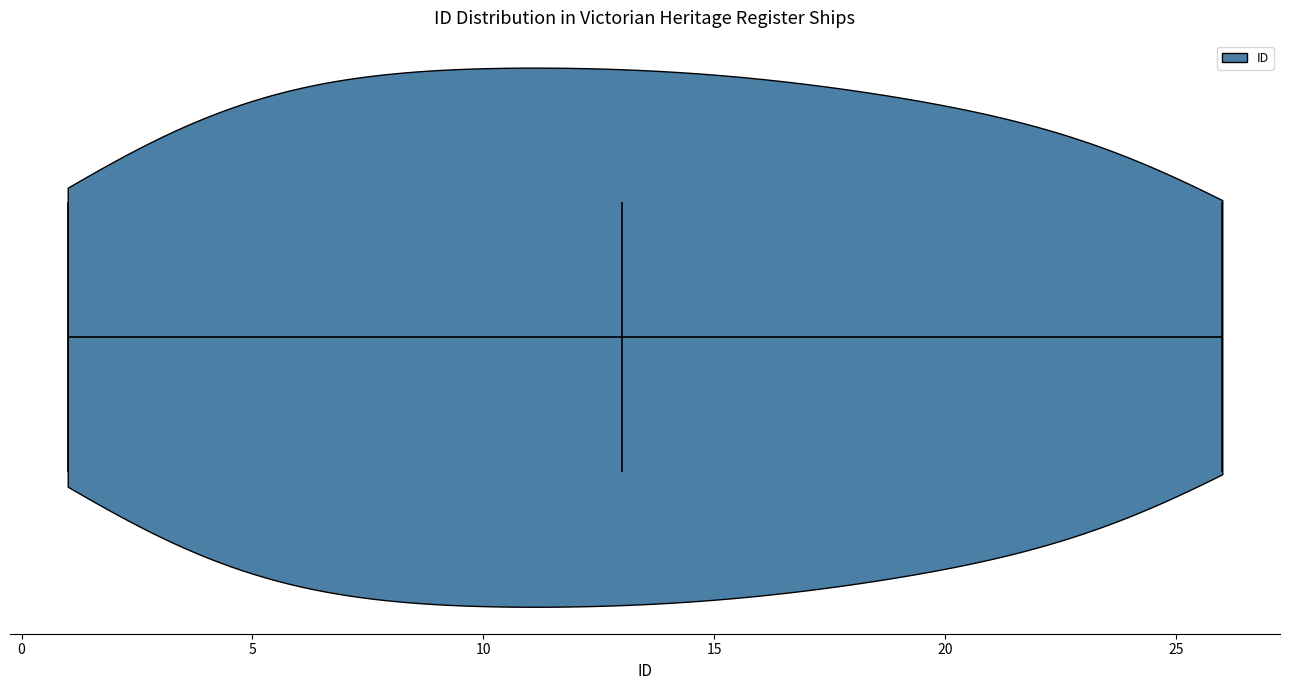

Read this violin plot against the x-axis: where its median line is, and the lowest and highest points the violin reaches. The values are not printed on the chart, so give them approximately, as read against the axis.

median line 13, lowest point 1, highest point 26